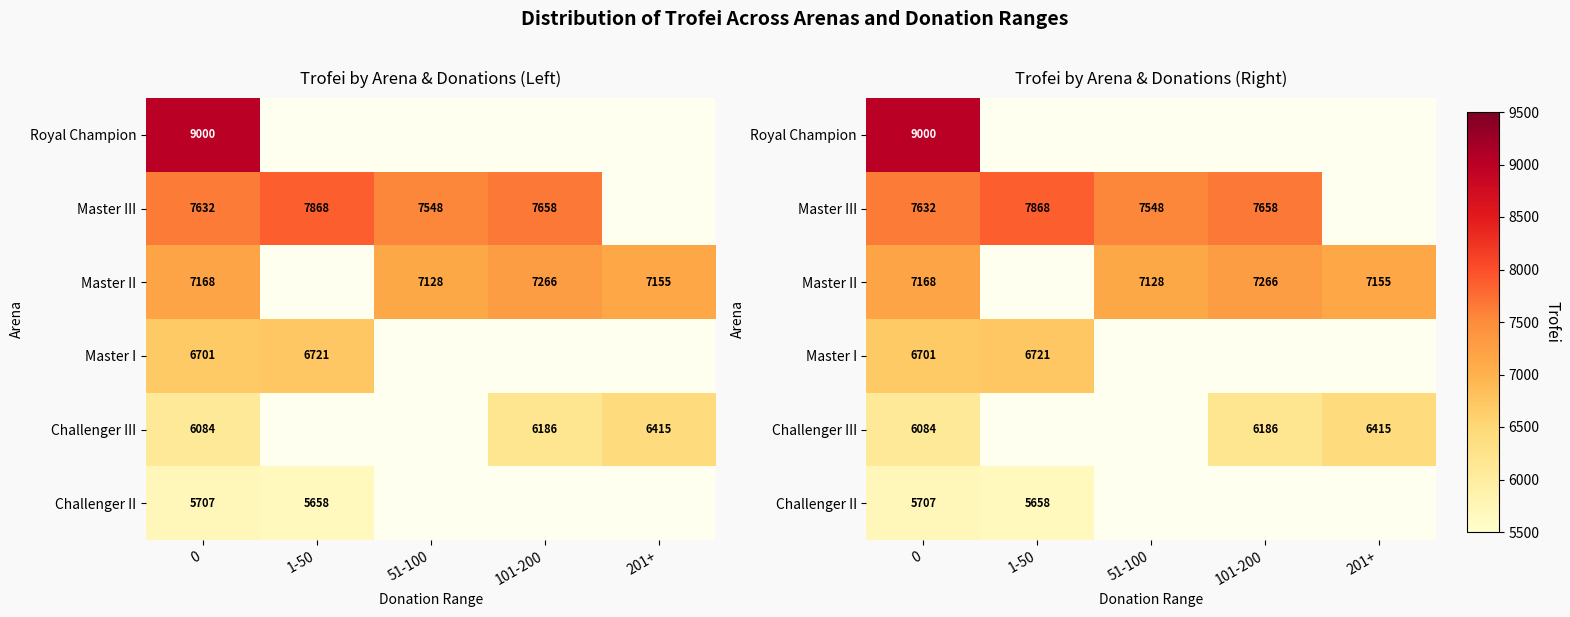

Count the number of data series in this chart.

6